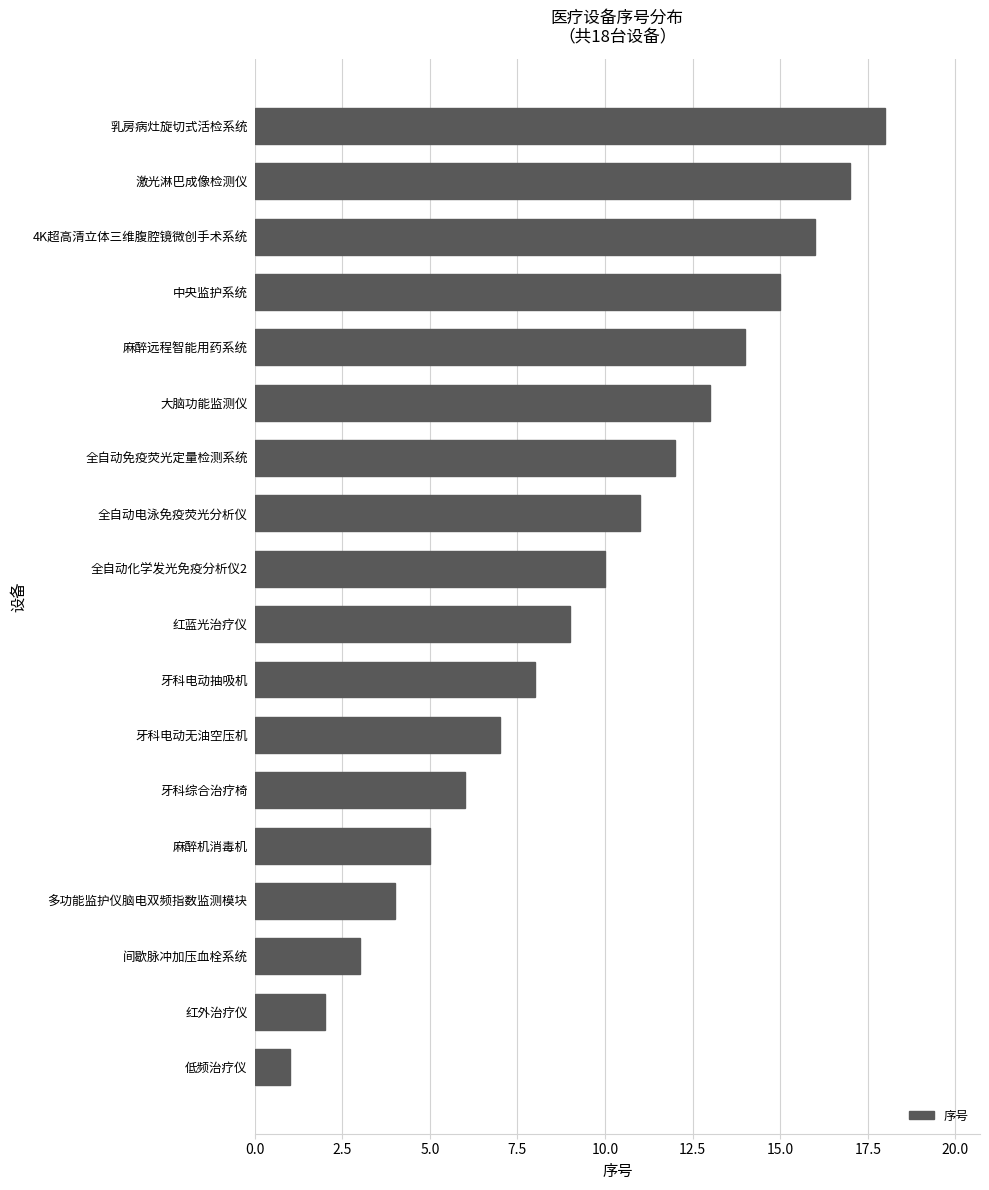

Where is the data nearest to the value 9?

红蓝光治疗仪